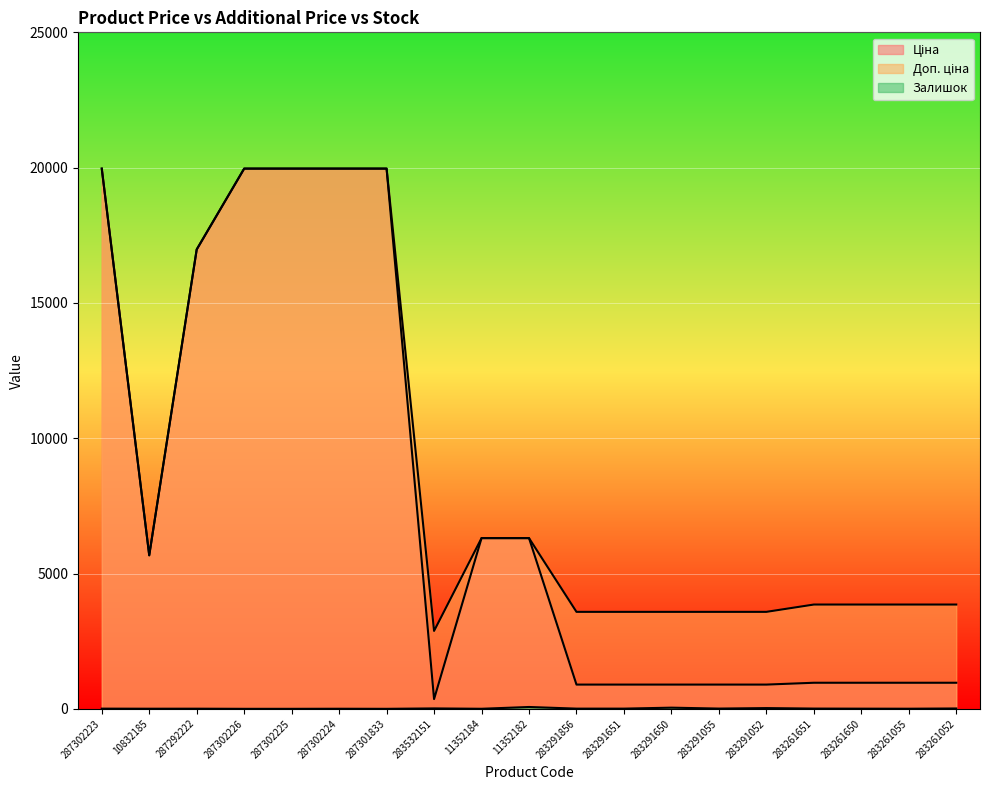

True or false: Ціна and Залишок intersect in this chart.

False